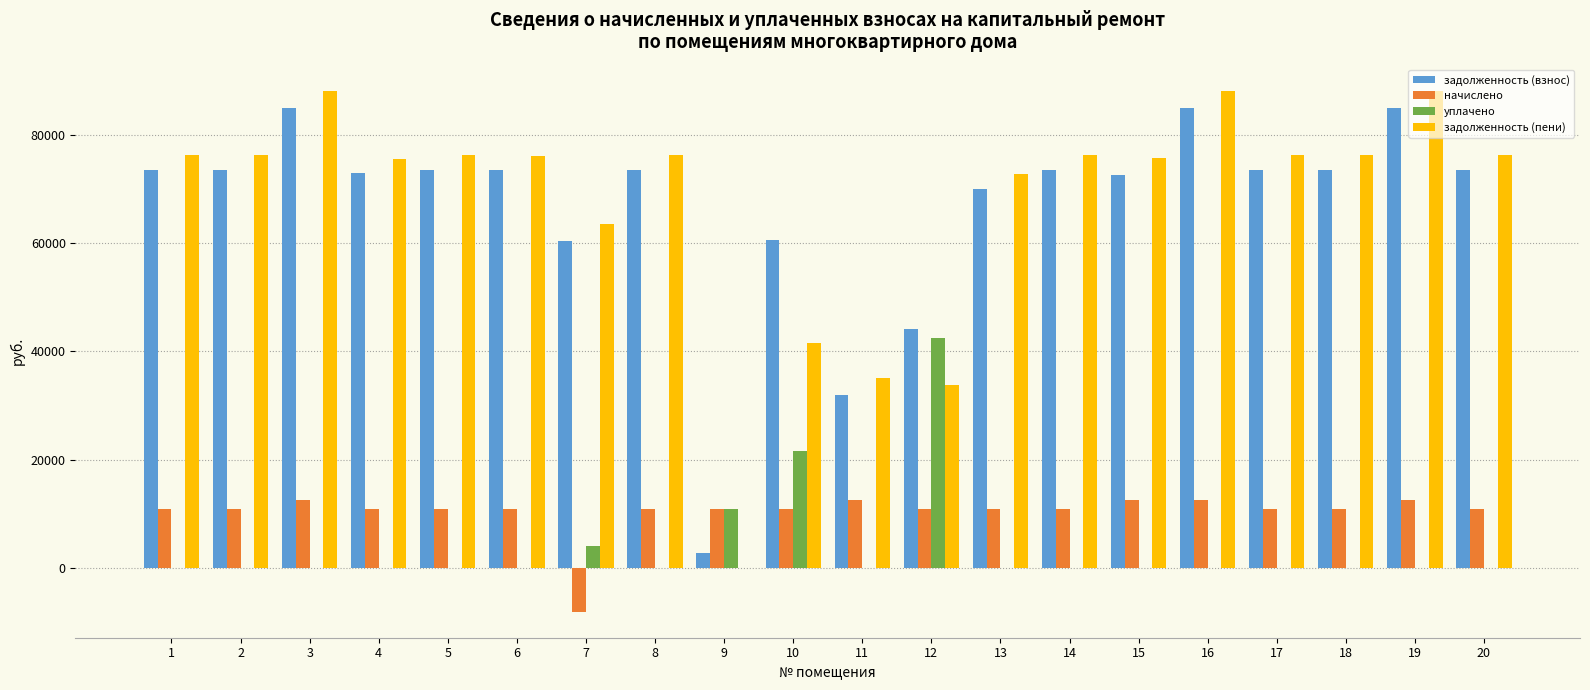

Between 5 and 16, which series saw the biggest shift?

задолженность (пени)